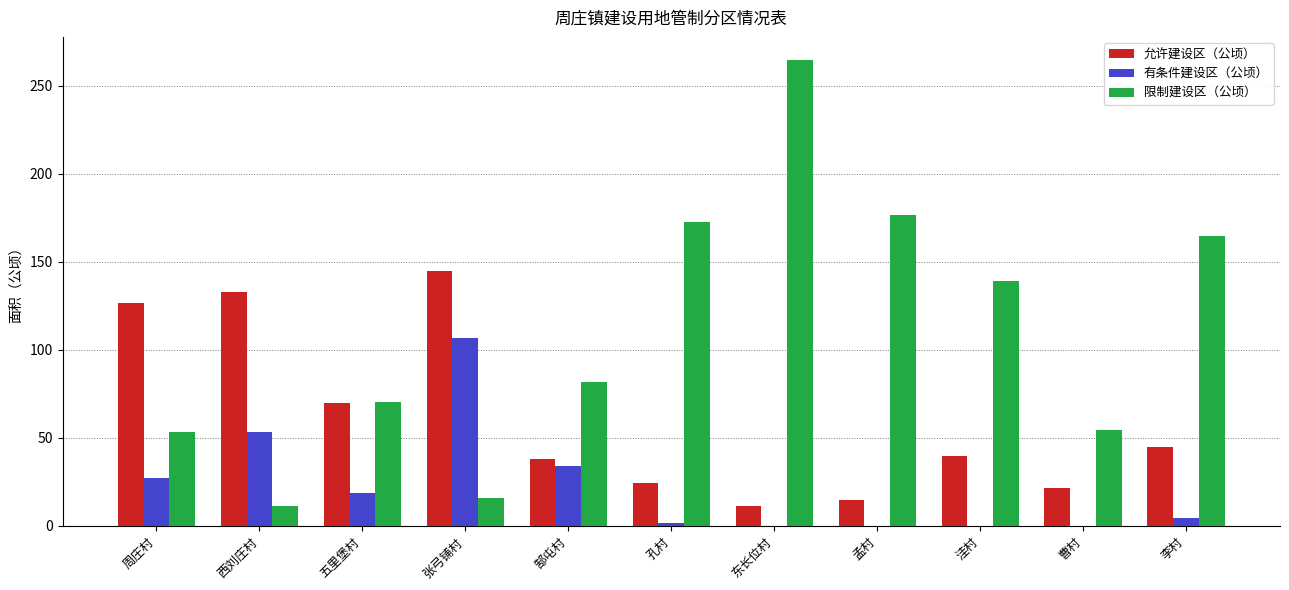

Between 洼村 and 曹村, which series saw the biggest shift?

限制建设区（公顷）